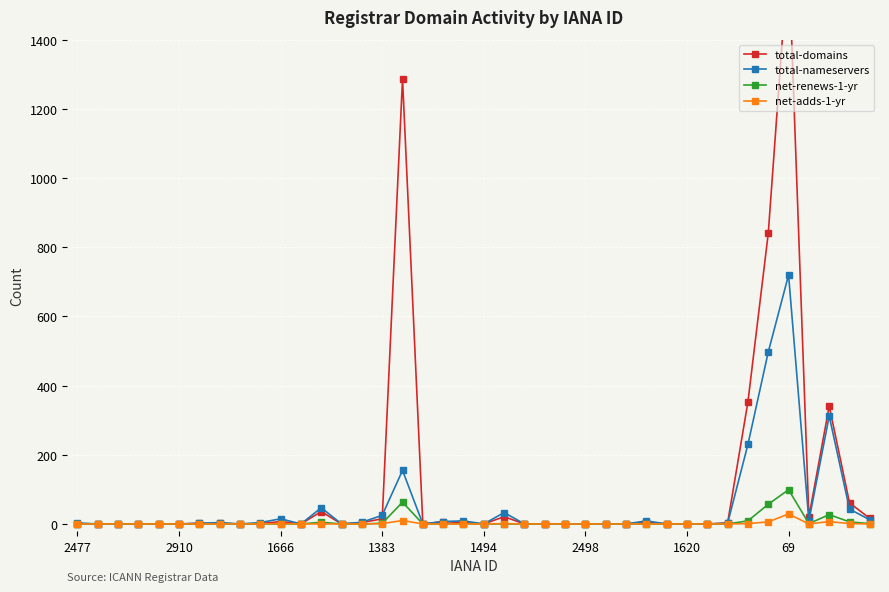

True or false: net-adds-1-yr and net-renews-1-yr intersect in this chart.

False